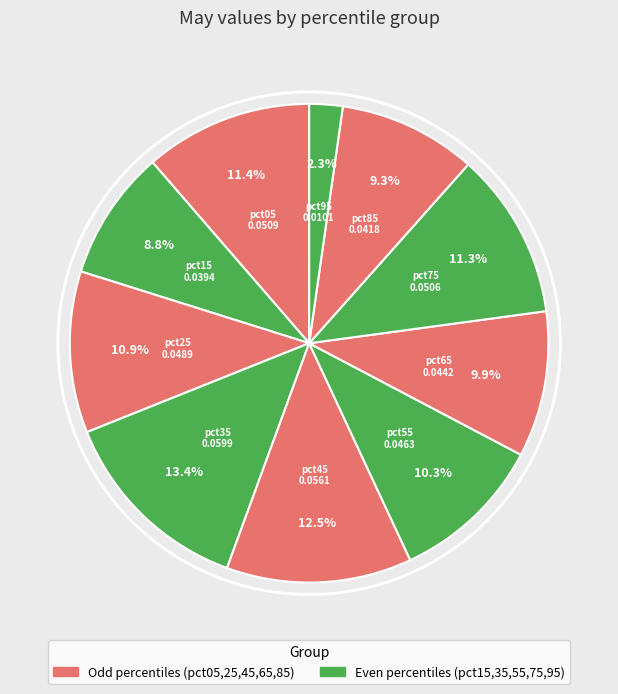

What is the largest slice in the pie chart?

pct35